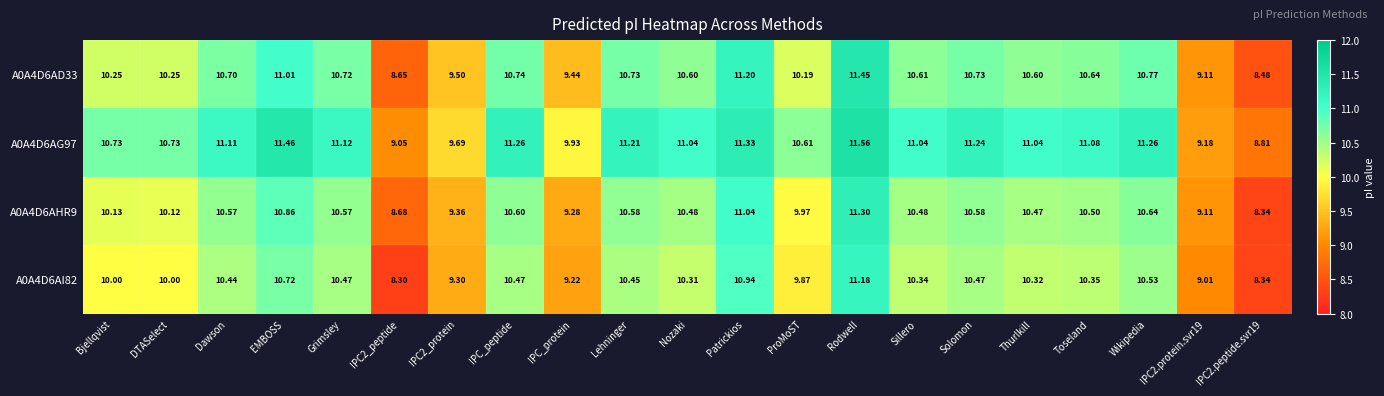

List the series in order of their peak value, highest first.

A0A4D6AG97, A0A4D6AD33, A0A4D6AHR9, A0A4D6AI82